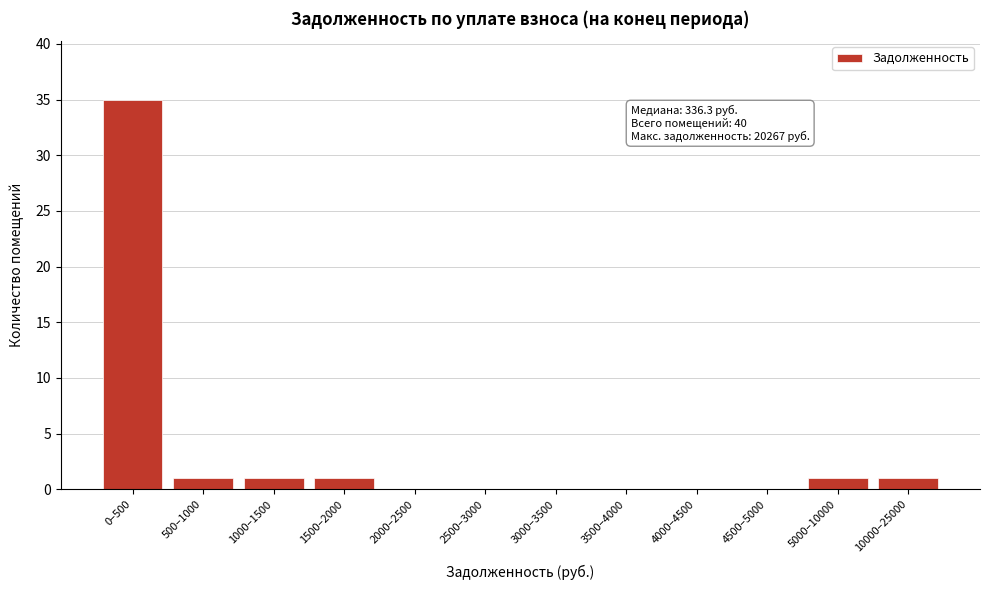

Reading right to left, transcribe all the data shown in this chart.

10000–25000=1	5000–10000=1	4500–5000=0	4000–4500=0	3500–4000=0	3000–3500=0	2500–3000=0	2000–2500=0	1500–2000=1	1000–1500=1	500–1000=1	0–500=35